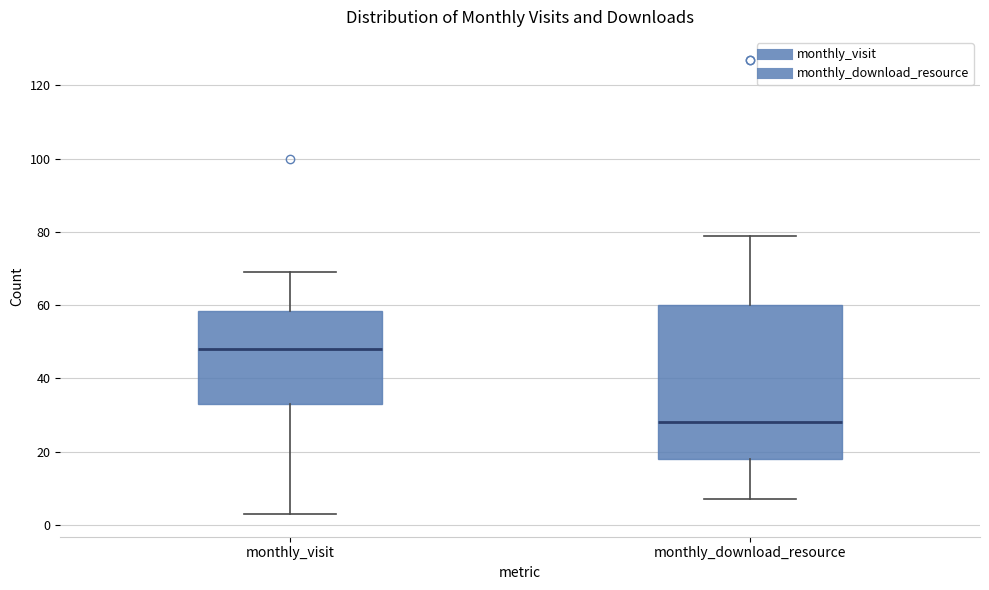

Comparing the boxes themselves (not the whiskers), which one is the tallest?

monthly_download_resource